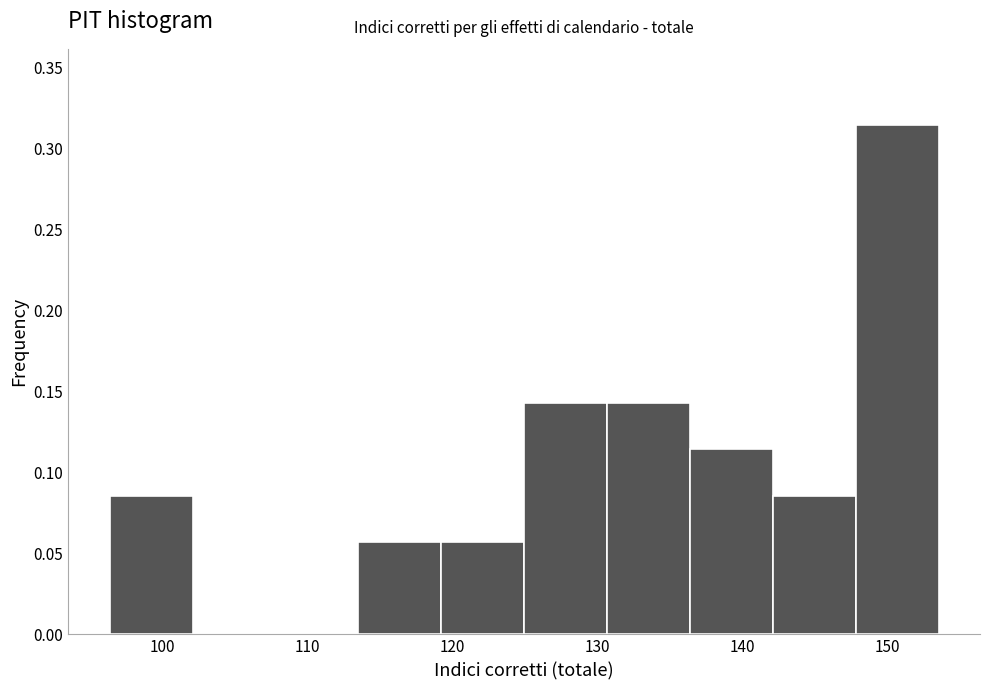

Reading left to right, transcribe this chart: for each bar, give the range it covers on the x-axis and its height. Neither the bar edges nor the heights are printed on the chart, so give them approximately, as read against the axes.

96 to 102: 0.085
102 to 108: 0
108 to 114: 0
114 to 119: 0.055
119 to 125: 0.055
125 to 131: 0.145
131 to 136: 0.145
136 to 142: 0.115
142 to 148: 0.085
148 to 154: 0.315